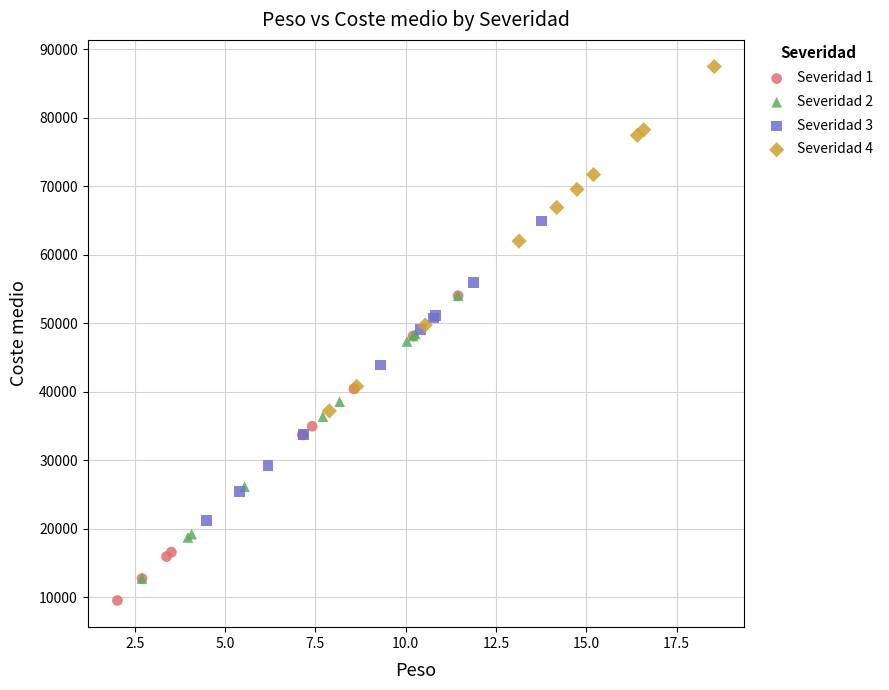

Which series contains the highest Y value?

Severidad 4